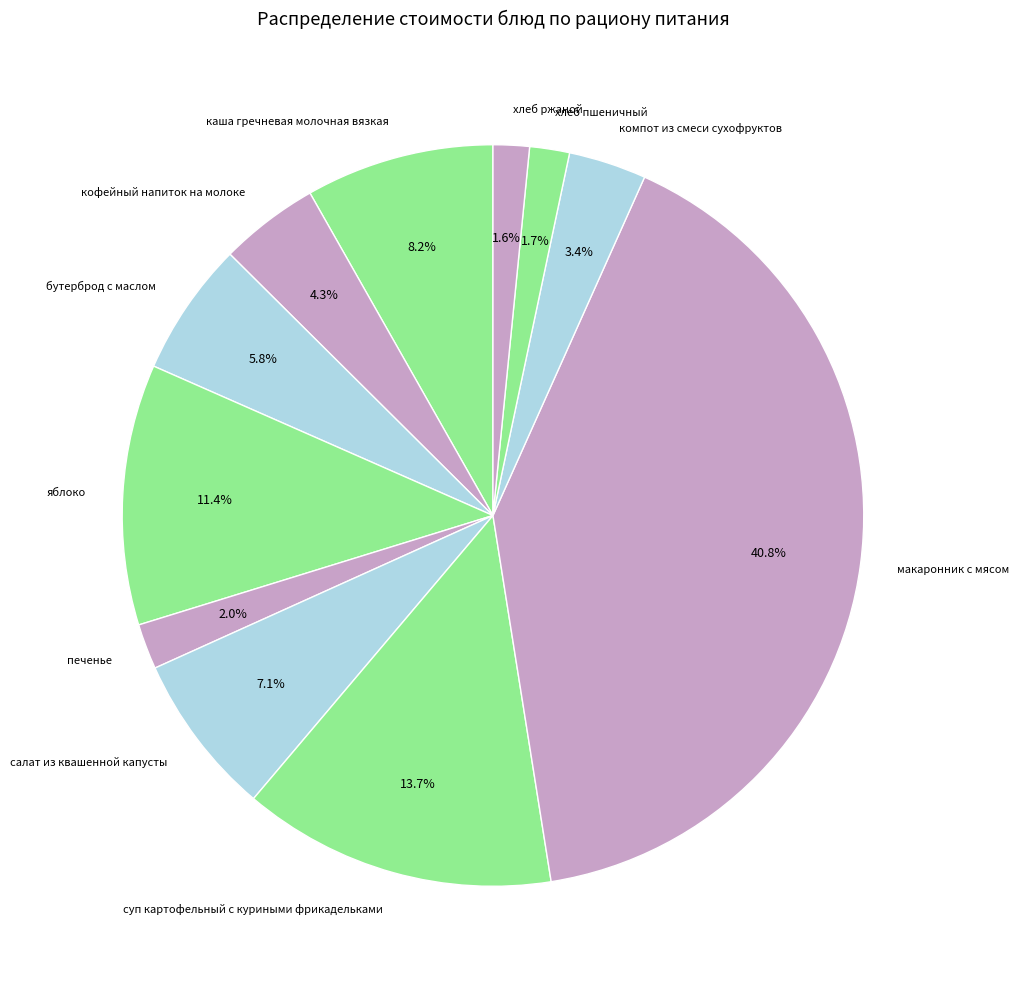

To the nearest percent, what is the combined percentage of каша гречневая молочная вязкая and компот из смеси сухофруктов?

12%